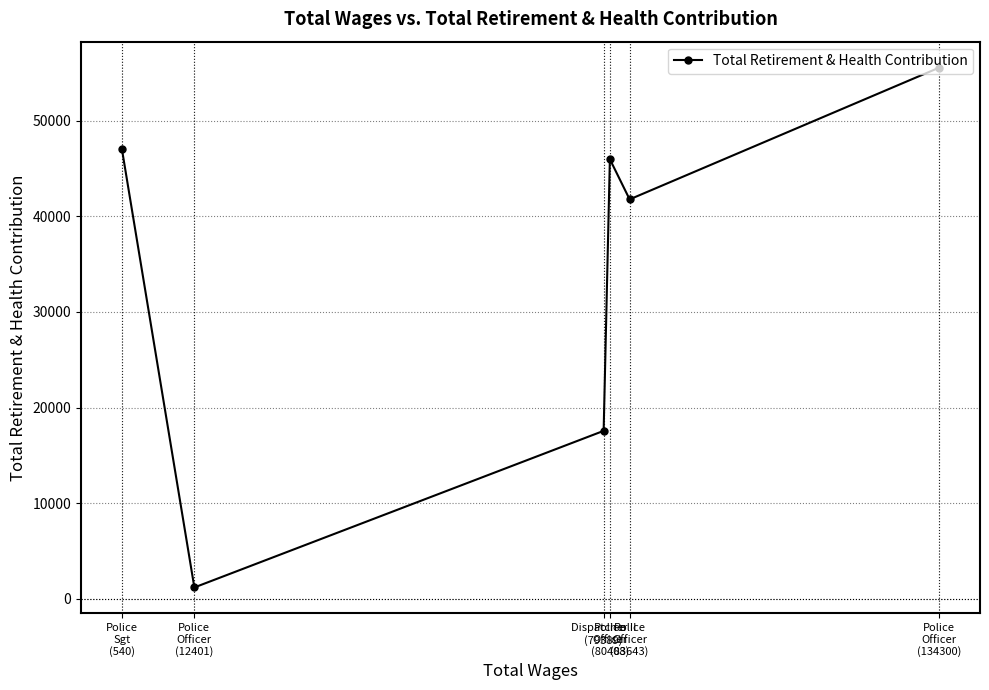

What is the difference between the maximum and second lowest values?

37977